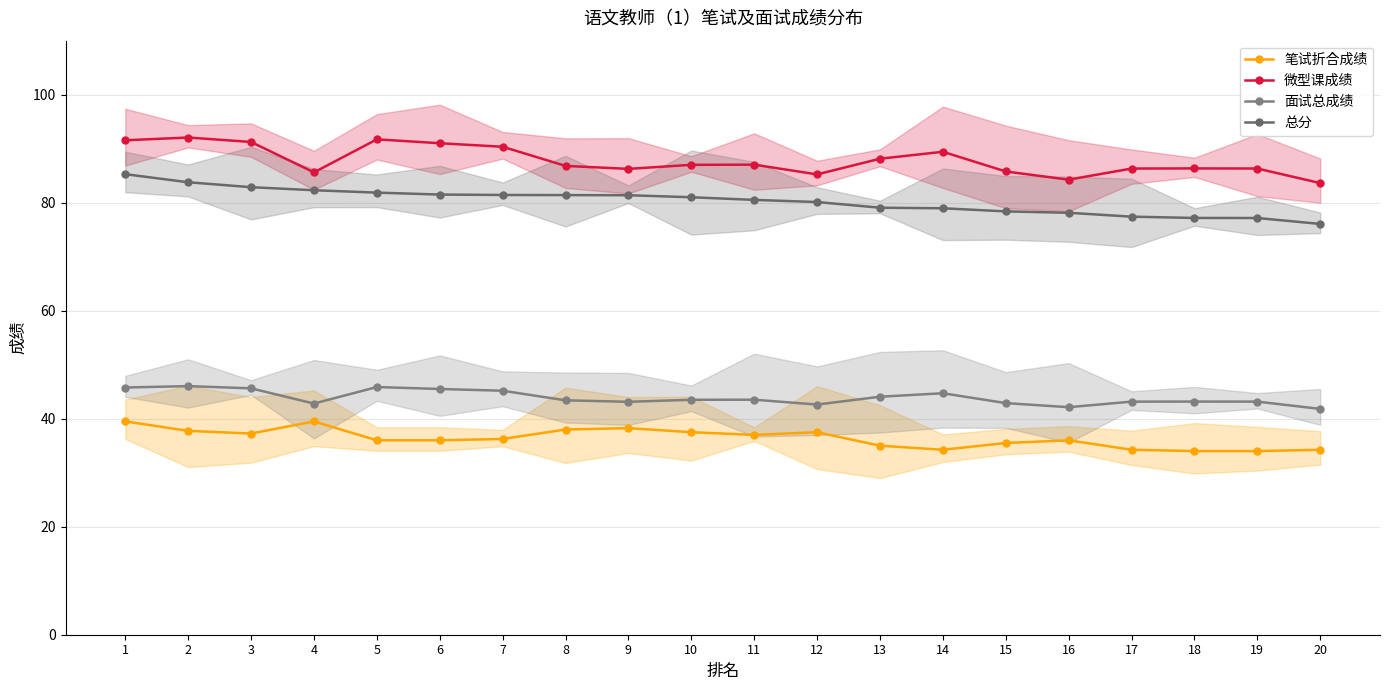

Does the chart display data point markers on the line(s)?

Yes